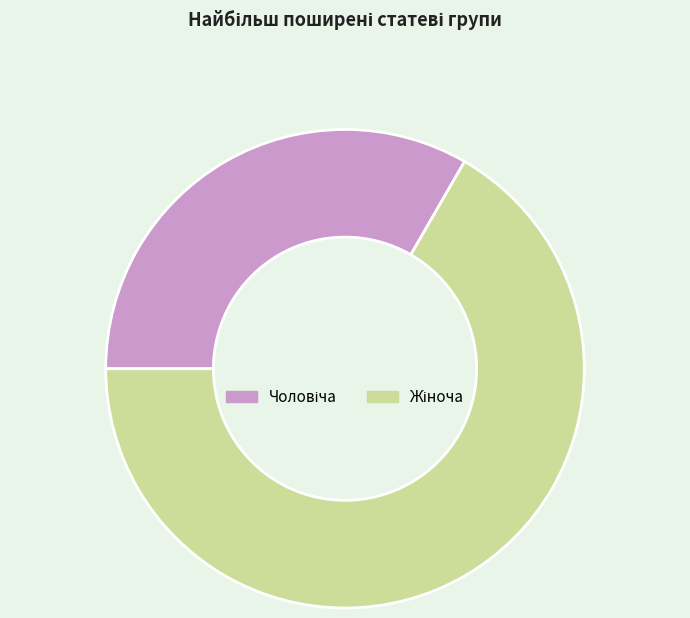

Does any single category account for the majority?

Yes